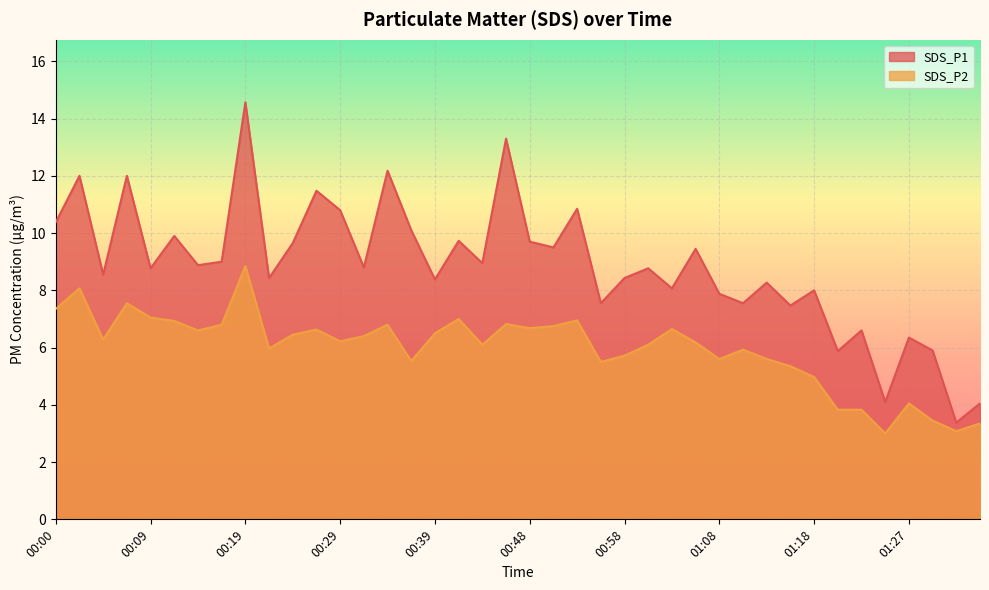

What is the maximum value for SDS_P1?

14.6